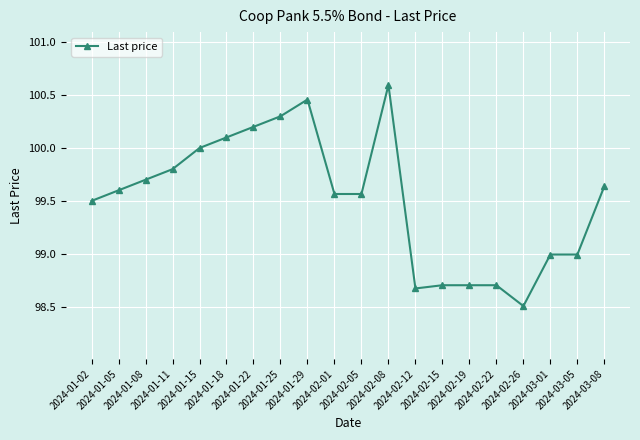

The chart shows a value of 99.6 at 2024-03-08. True or false?

True